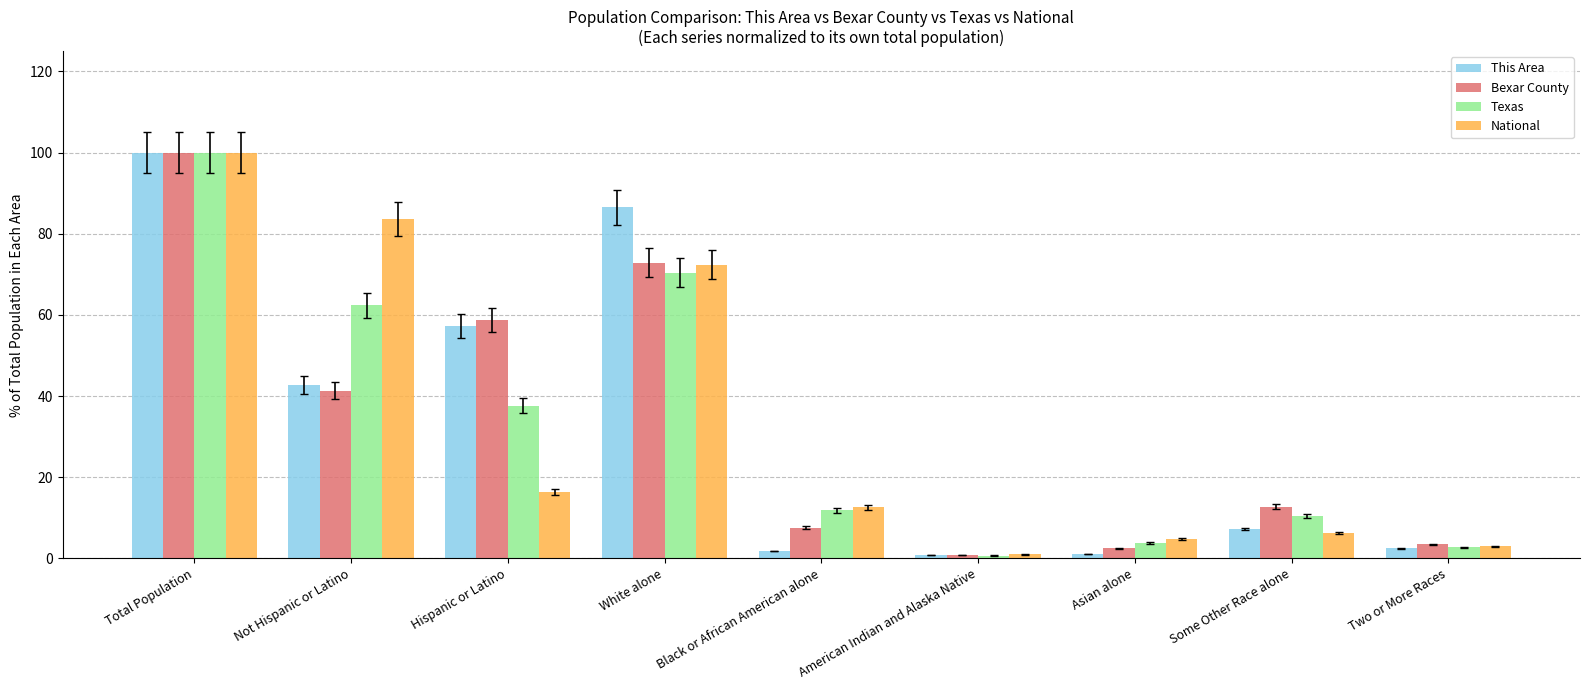

How many data points in Texas are less than 11?

4